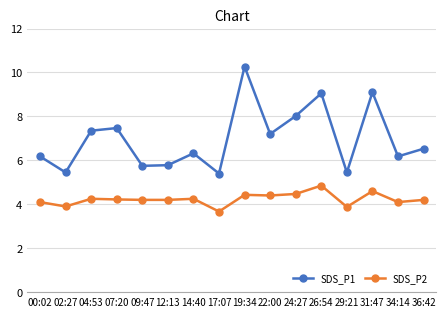

What is the maximum value shown in the chart?

10.3